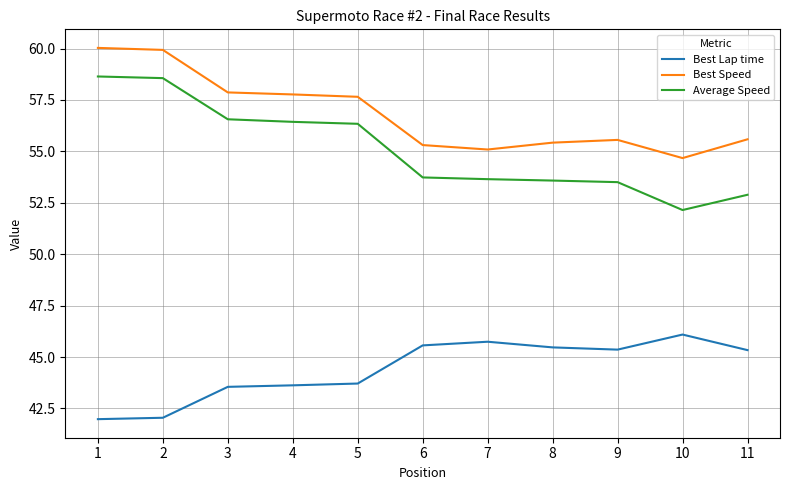

What are all the series names shown in the legend?

Best Lap time, Best Speed, Average Speed